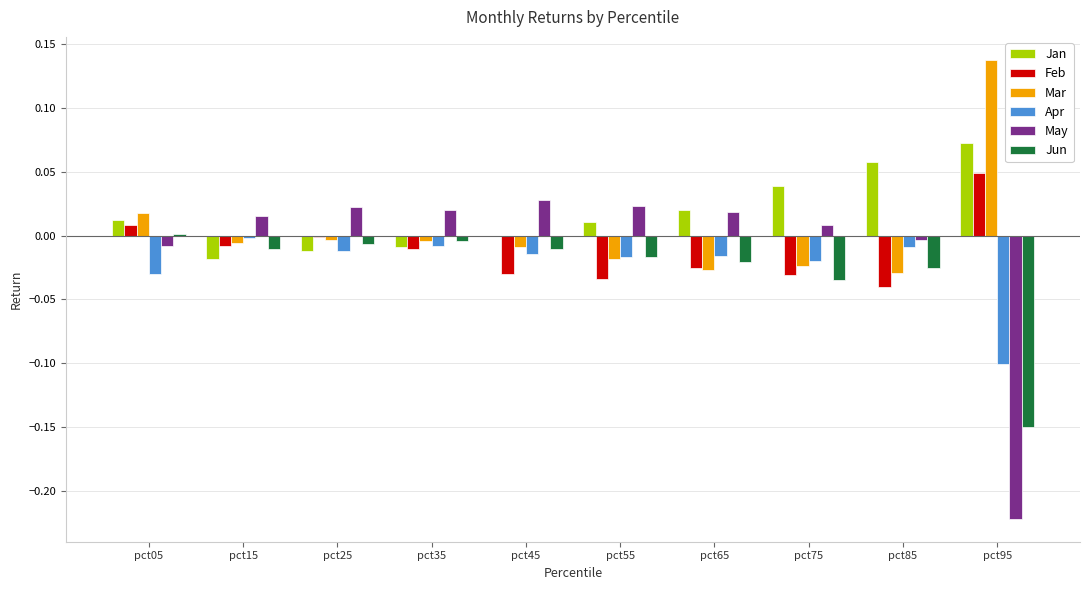

Is the value of Jun at pct95 greater than the value of Apr at pct95?

No